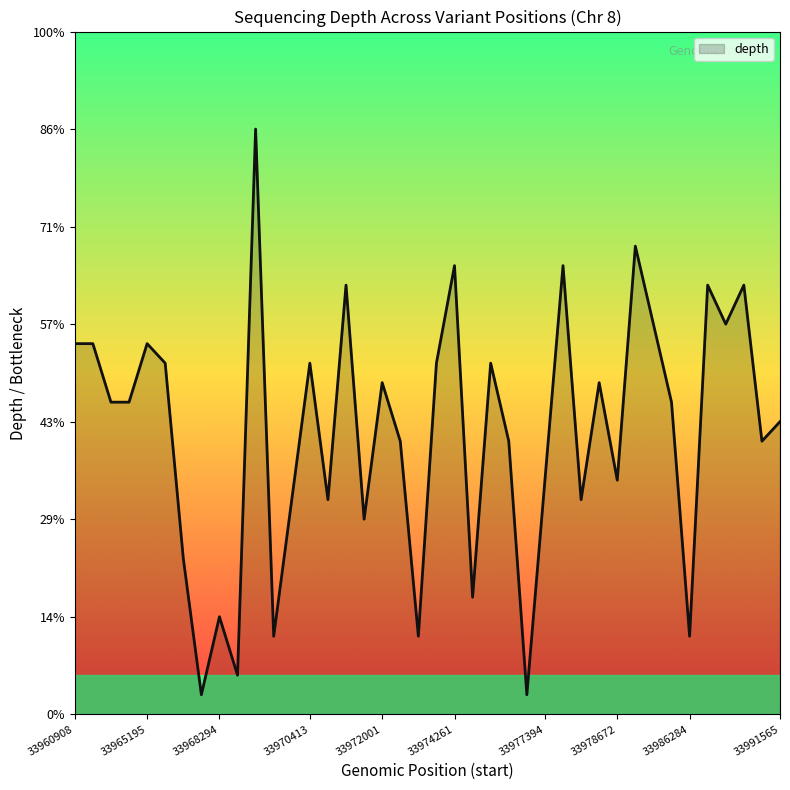

What is the difference between the second highest and minimum values?

23